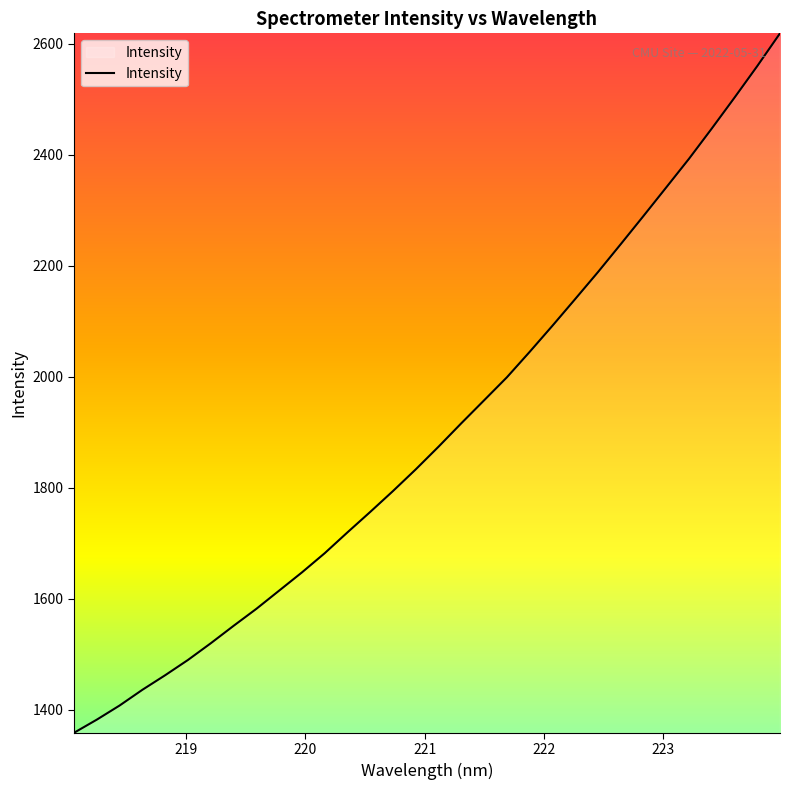

What is the smallest value displayed?

1358.7